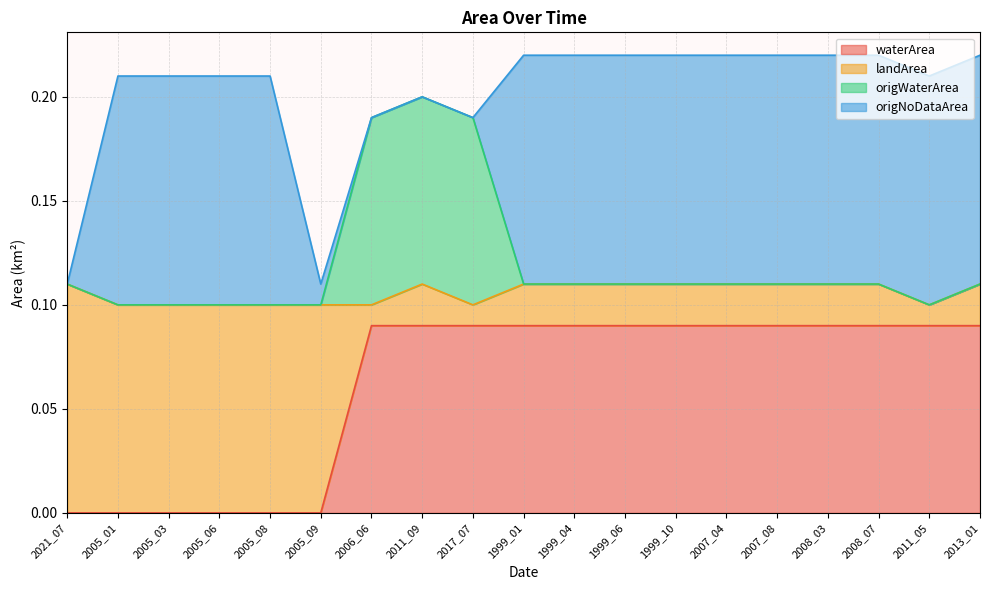

What is the total value across all series at 2021_07?

0.1